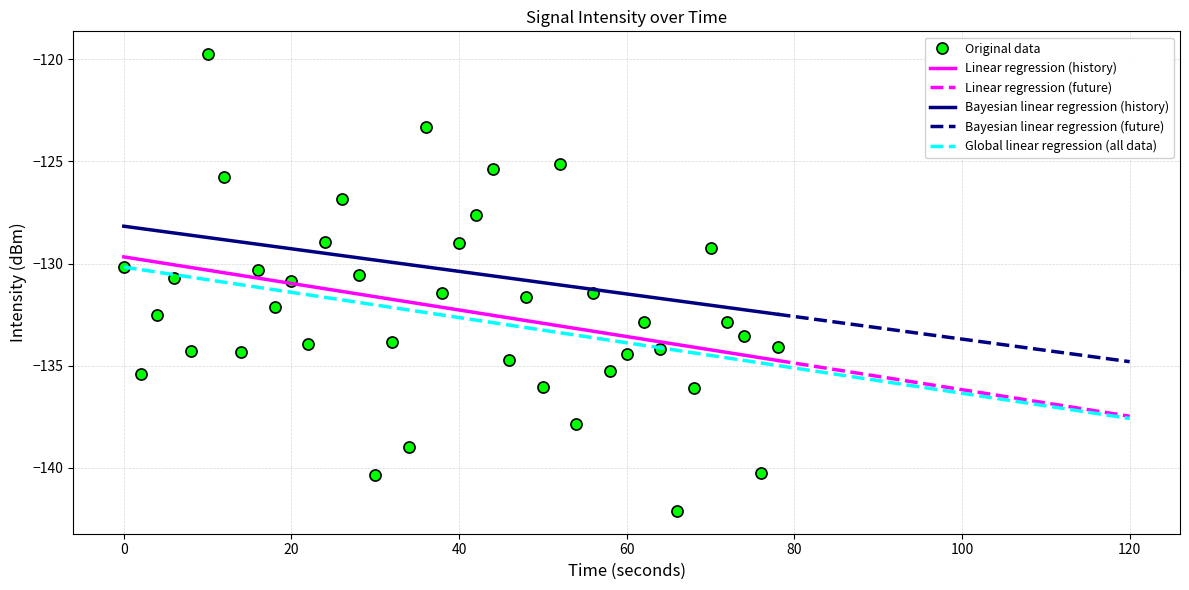

True or false: Linear regression (history) and Bayesian linear regression (history) cross at least once.

False